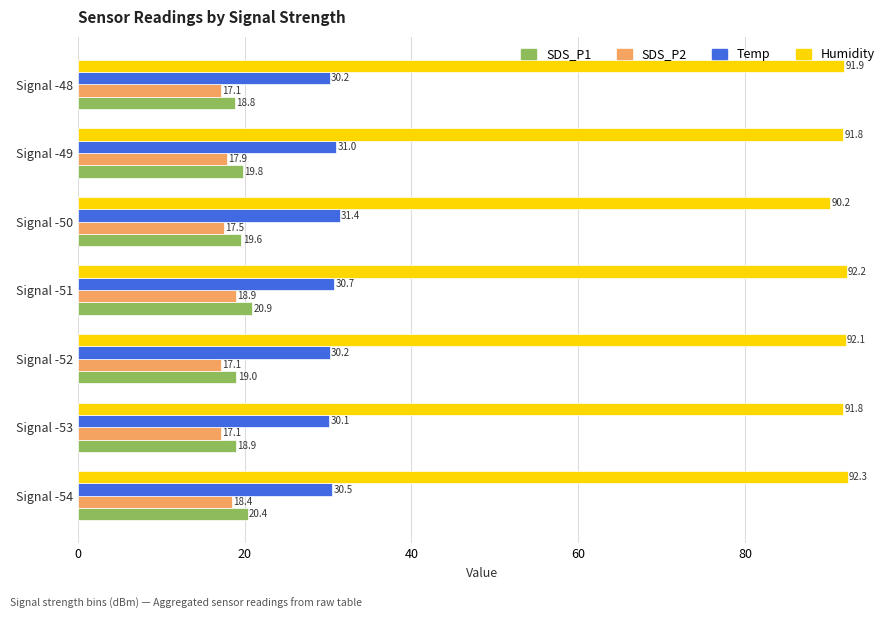

What is the minimum value for SDS_P2?

17.1